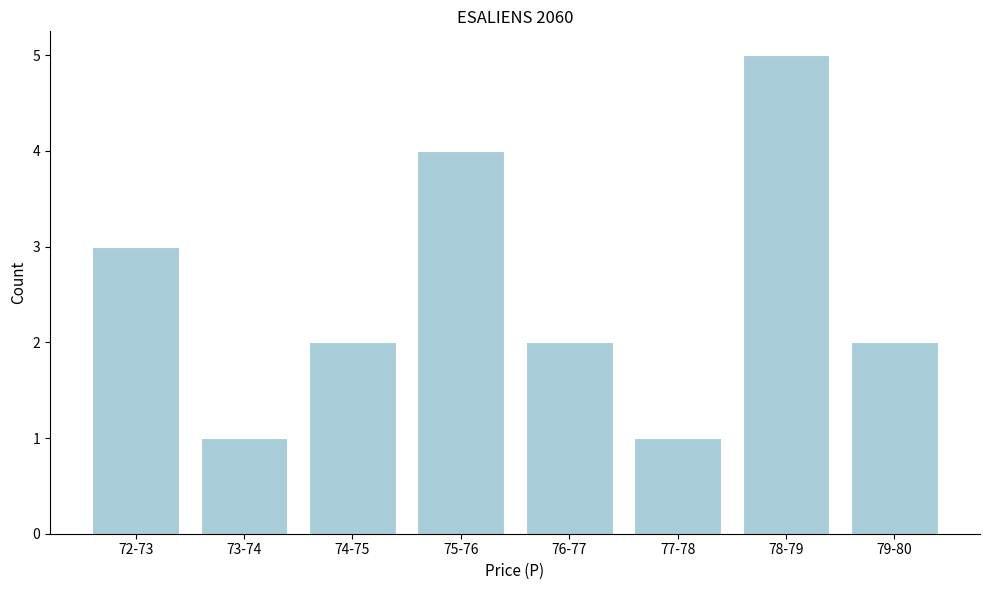

Reading left to right, what are all the values shown in this chart?

3	1	2	4	2	1	5	2